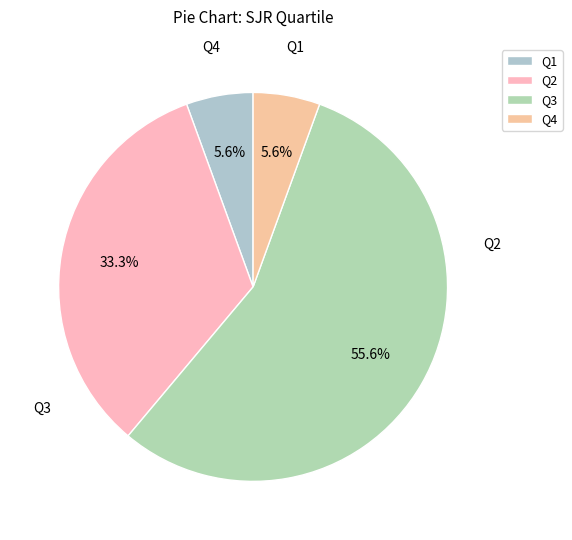

Combined, what portion of the pie is Q2 and Q3?

88.9%